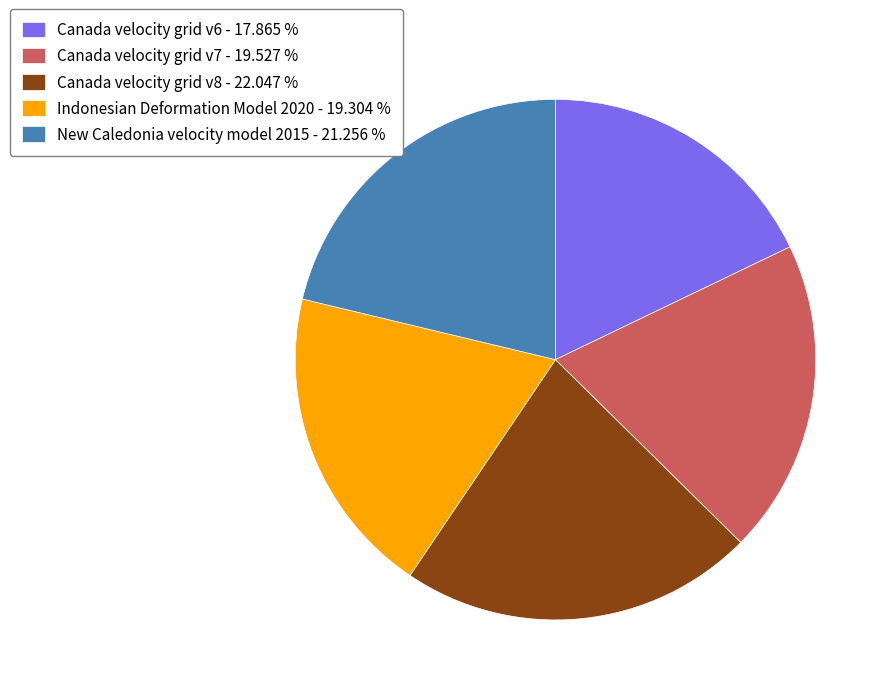

Does New Caledonia velocity model 2015 account for over 50% of the chart?

No